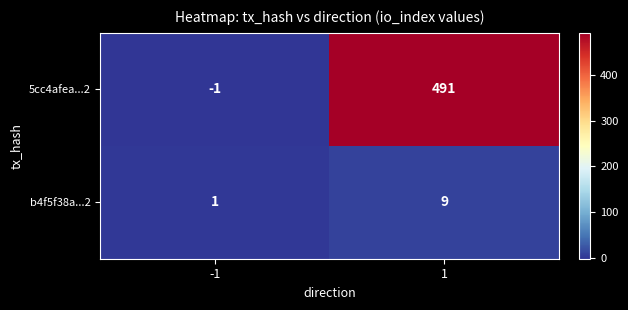

Between -1 and 1, which series saw the biggest shift?

5cc4afea...2